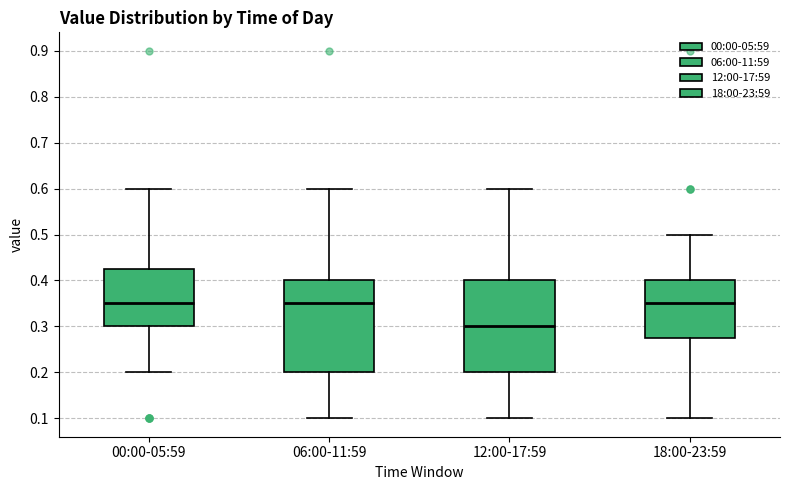

Where does the lower whisker of the box for 00:00-05:59 end on the y-axis? The values are not printed on the chart, so give them approximately, as read against the axis.

0.20